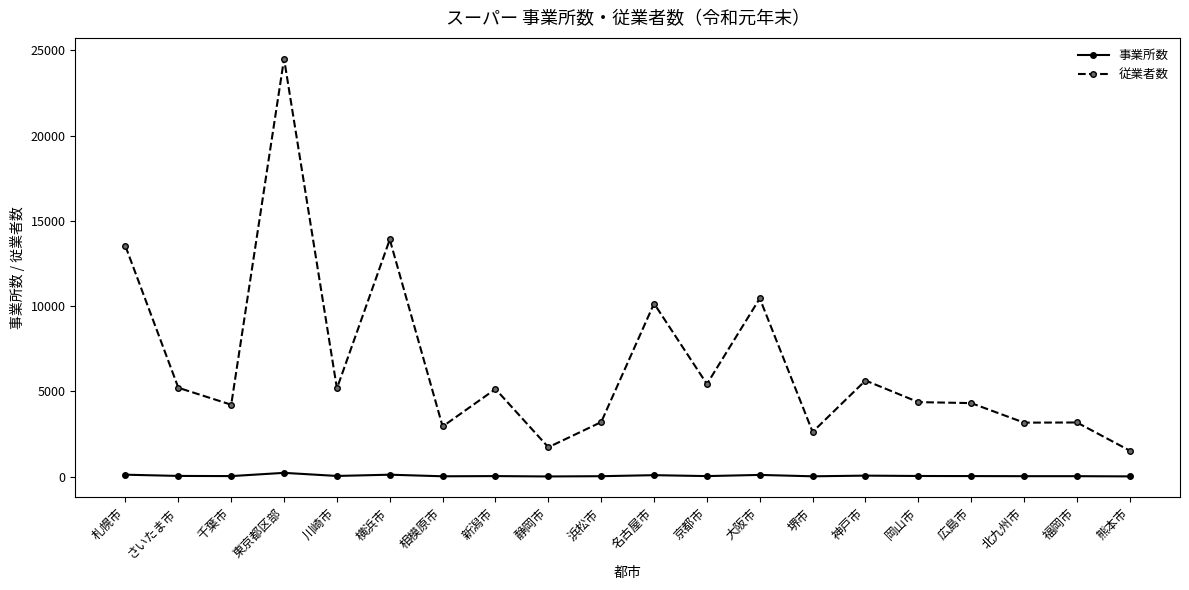

True or false: 従業者数 has more than 0 interior local peaks.

True